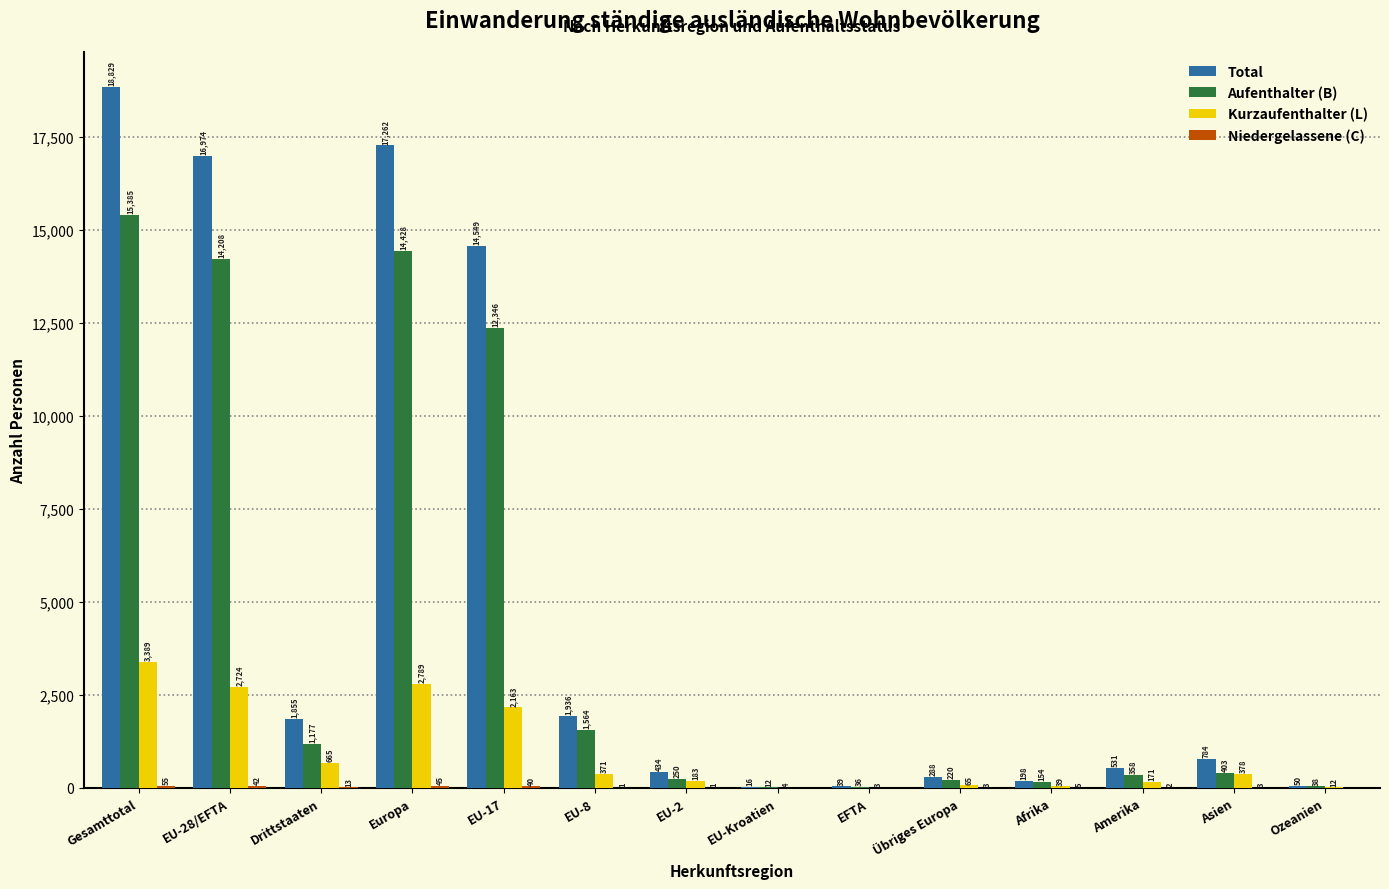

What is the maximum value shown in the chart?

18829